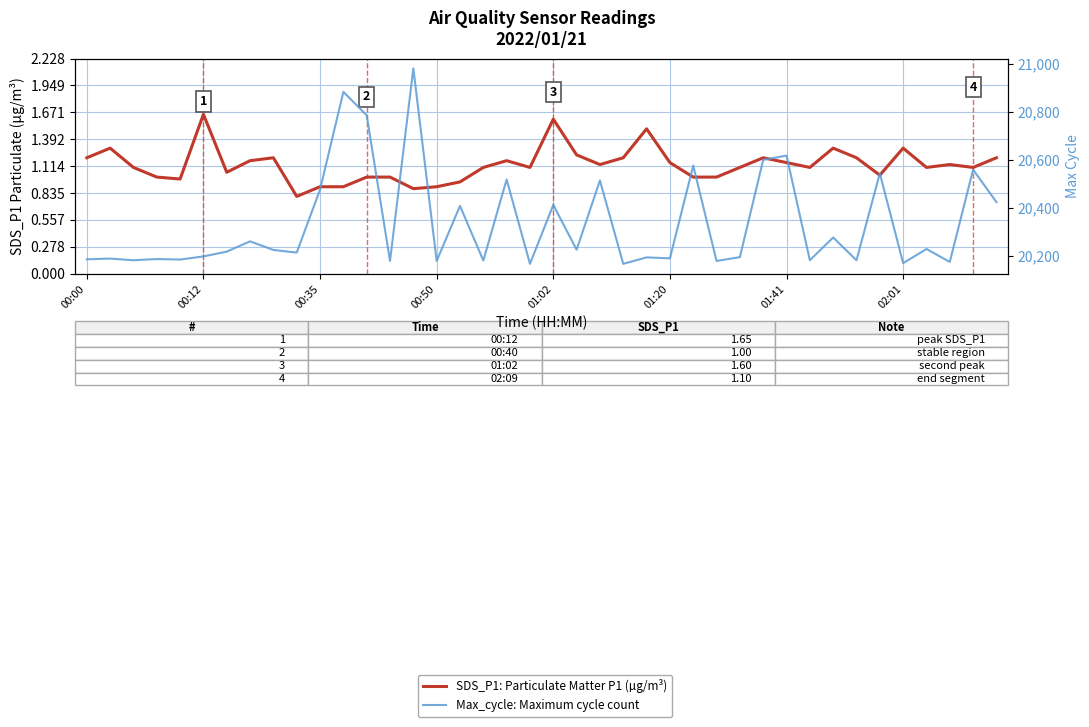

What is the difference between the SDS_P1: Particulate Matter P1 (µg/m³) values at 01:41 and 11?

0.2